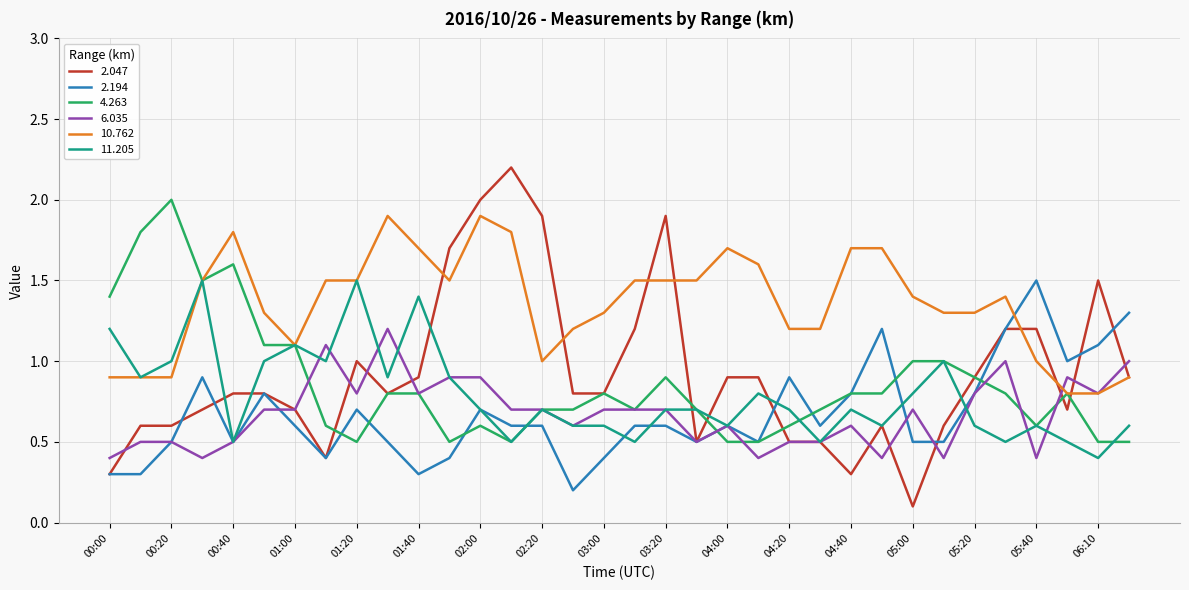

How many lines are shown in the chart?

6